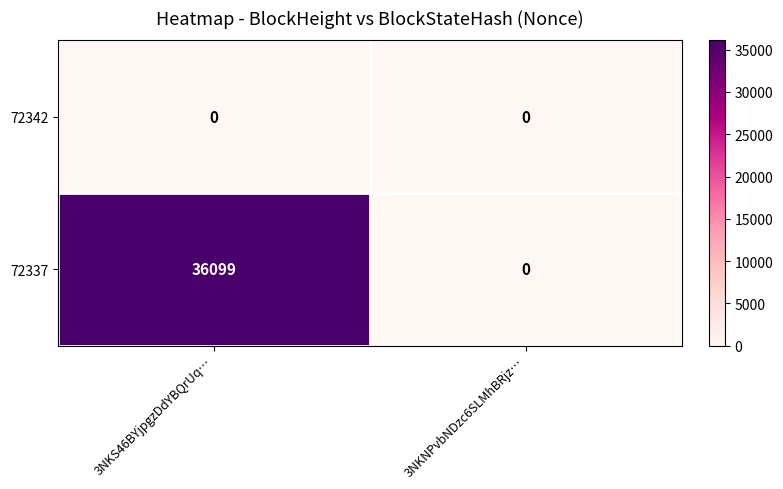

What is the spread (max minus min) of values at 3NKS46BYjpgzDdYBQrUq…?

36099